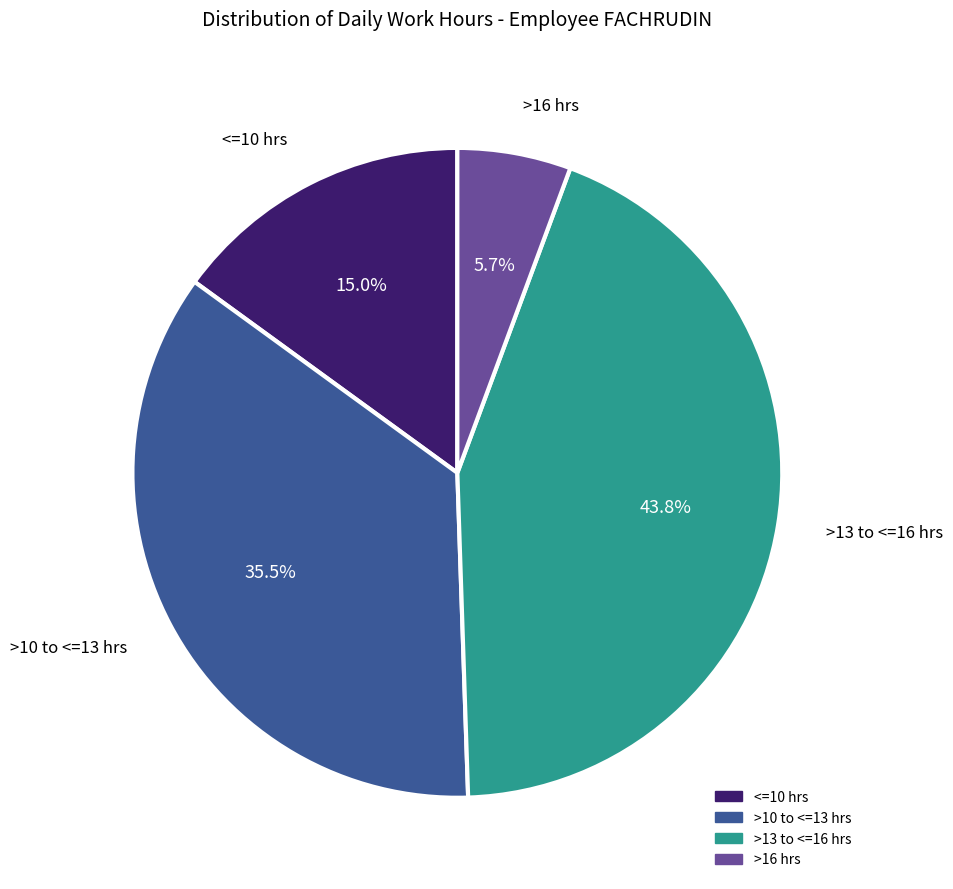

Is there a majority slice in this chart?

No